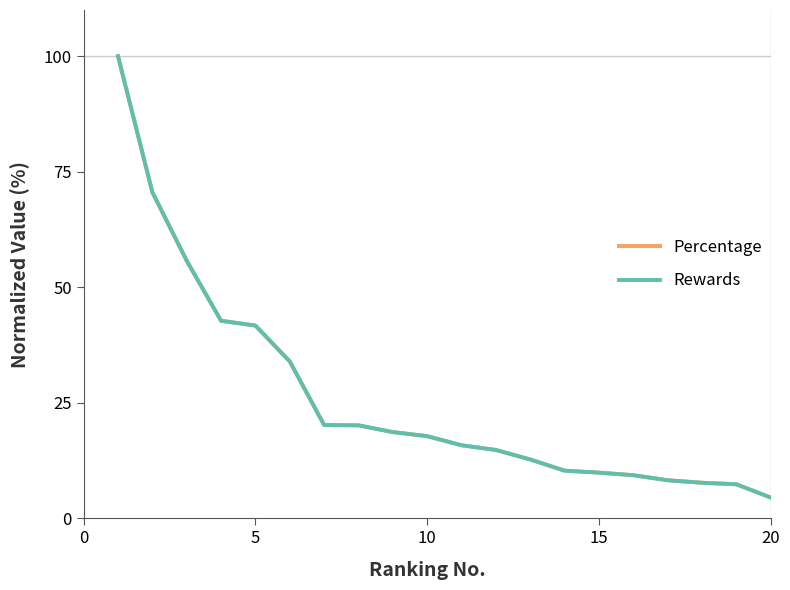

Which series has the largest range (max minus min)?

Rewards